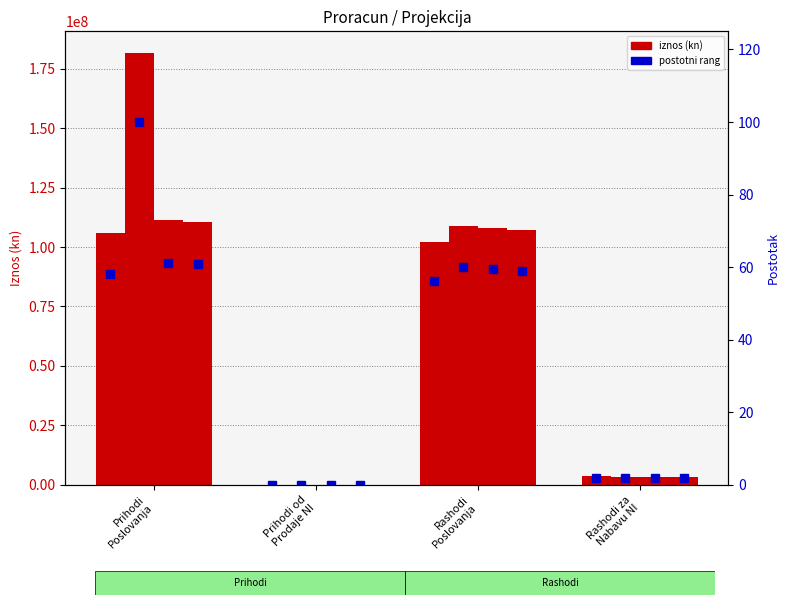

Is it true that Projekcija za 2023. godinu equals 182465230.1 at Rashodi
Poslovanja?

False